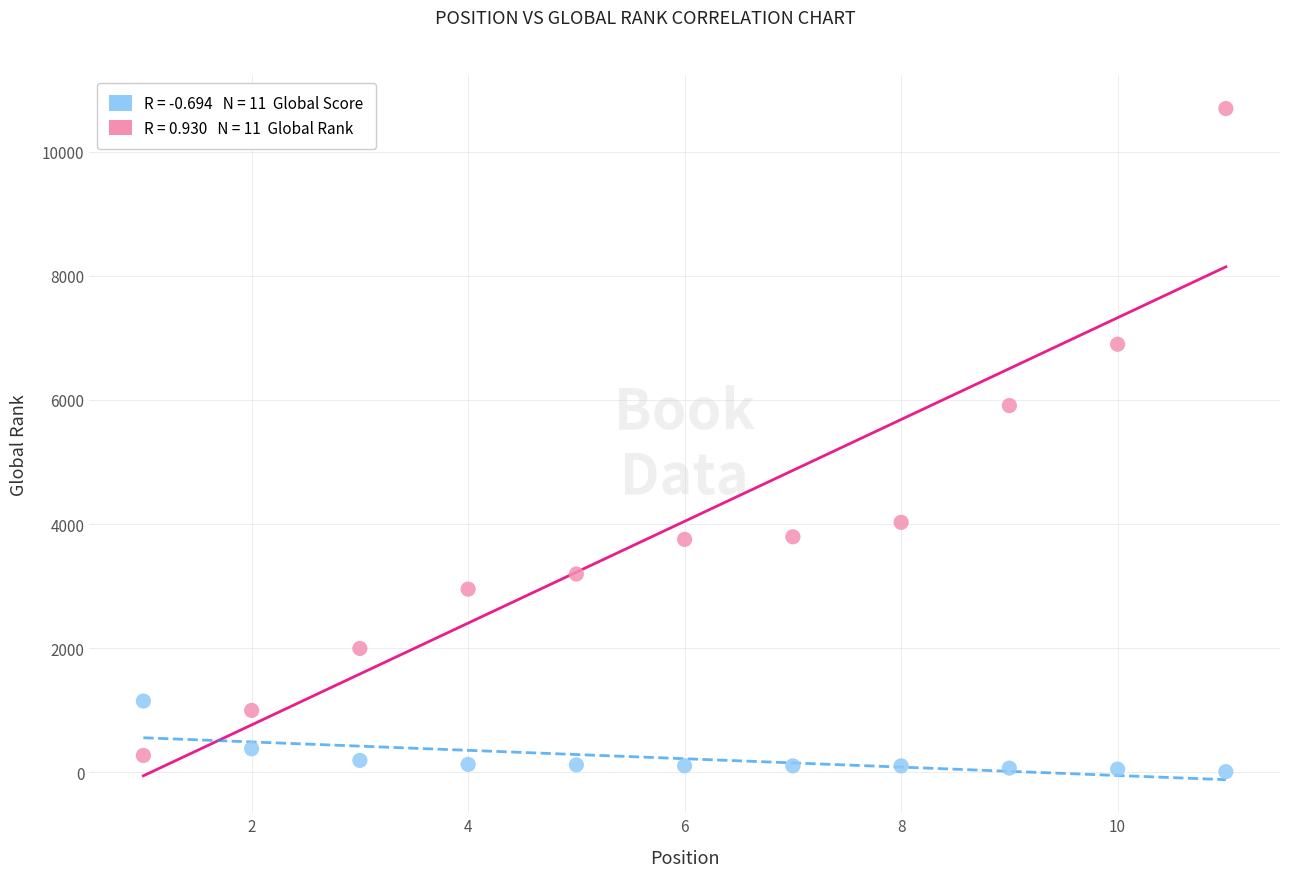

Across all data points, what is the range of X values (max minus min)?

10